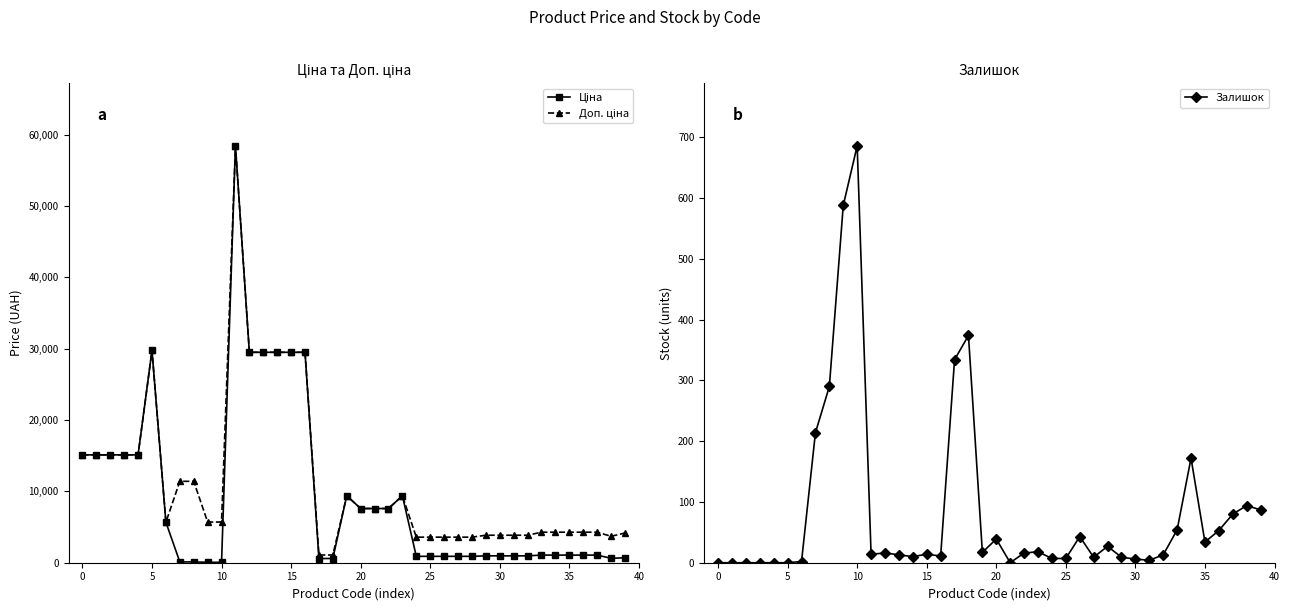

Reading right to left, what are all the values shown in this chart?

Ціна: 694.3	617.0	1069.8	1069.8	1069.8	1069.8	1069.8	963.5	963.5	963.5	963.5	895.9	895.9	895.9	895.9	895.9	9384.0	7596.5	7596.5	7596.5	9384.0	589.9	589.9	29491.5	29491.5	29491.5	29491.5	29491.5	58426.5	57.0	57.0	114.1	114.1	5673.8	29747.2	15120.0	15120.0	15120.0	15120.0	15120.0
Доп. ціна: 4165.6	3701.9	4279.1	4279.1	4279.1	4279.1	4279.1	3854.0	3854.0	3854.0	3854.0	3583.6	3583.6	3583.6	3583.6	3583.6	9384.0	7596.5	7596.5	7596.5	9384.0	1081.7	1081.7	29491.5	29491.5	29491.5	29491.5	29491.5	58426.5	5705.0	5705.0	11410.0	11410.0	5673.8	29747.2	15120.0	15120.0	15120.0	15120.0	15120.0
Залишок: 87.0	94.0	80.0	53.0	34.0	172.0	54.0	13.0	4.0	6.0	9.0	27.0	9.0	43.0	7.0	7.0	18.0	16.0	0.0	39.0	17.0	374.0	334.0	11.0	14.0	10.0	13.0	16.0	14.0	686.0	588.0	290.0	214.0	2.0	0.0	0.0	0.0	0.0	0.0	0.0